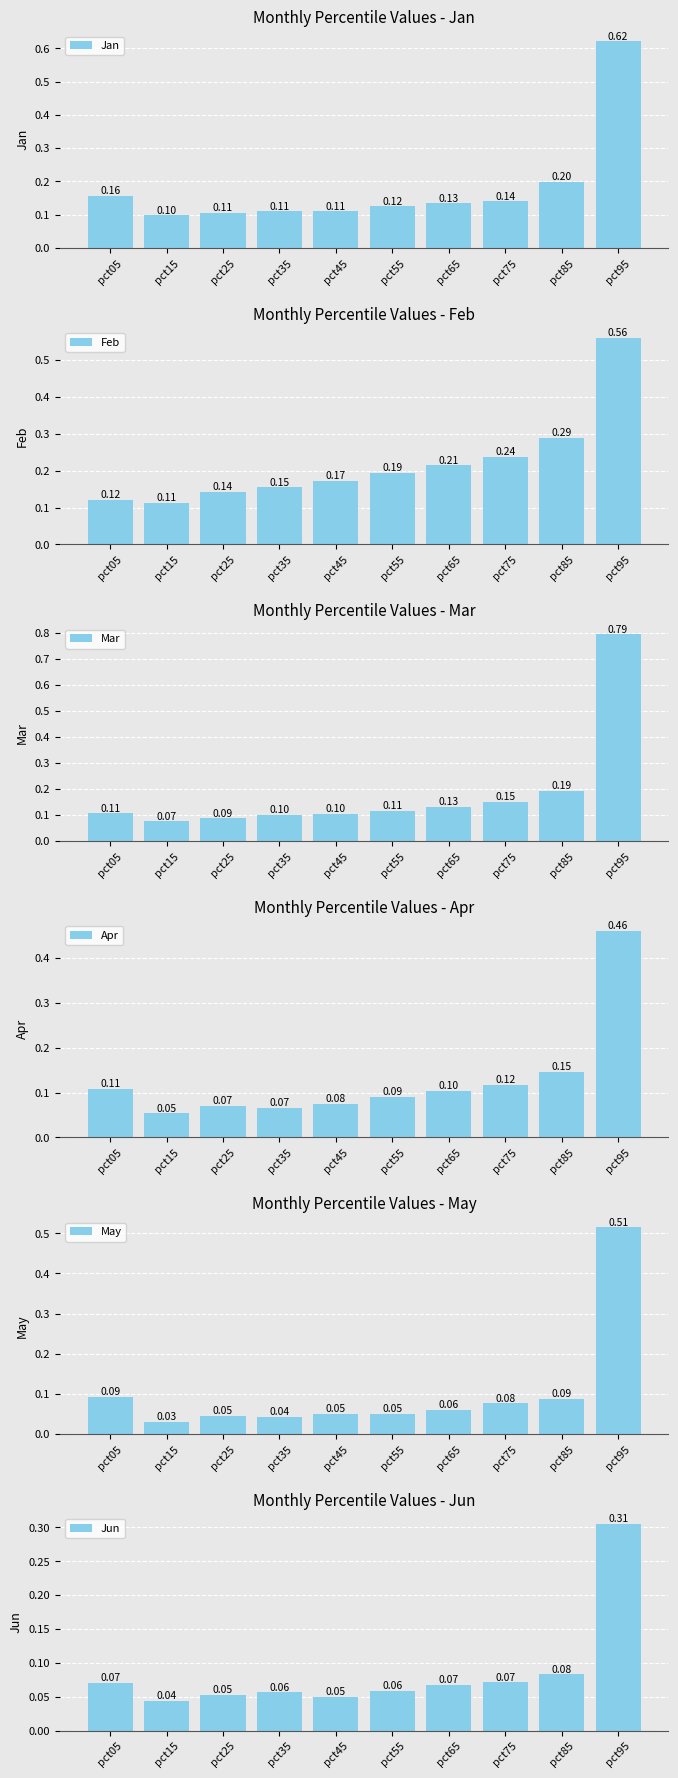

Are the bars grouped side by side (vs. stacked)?

Yes